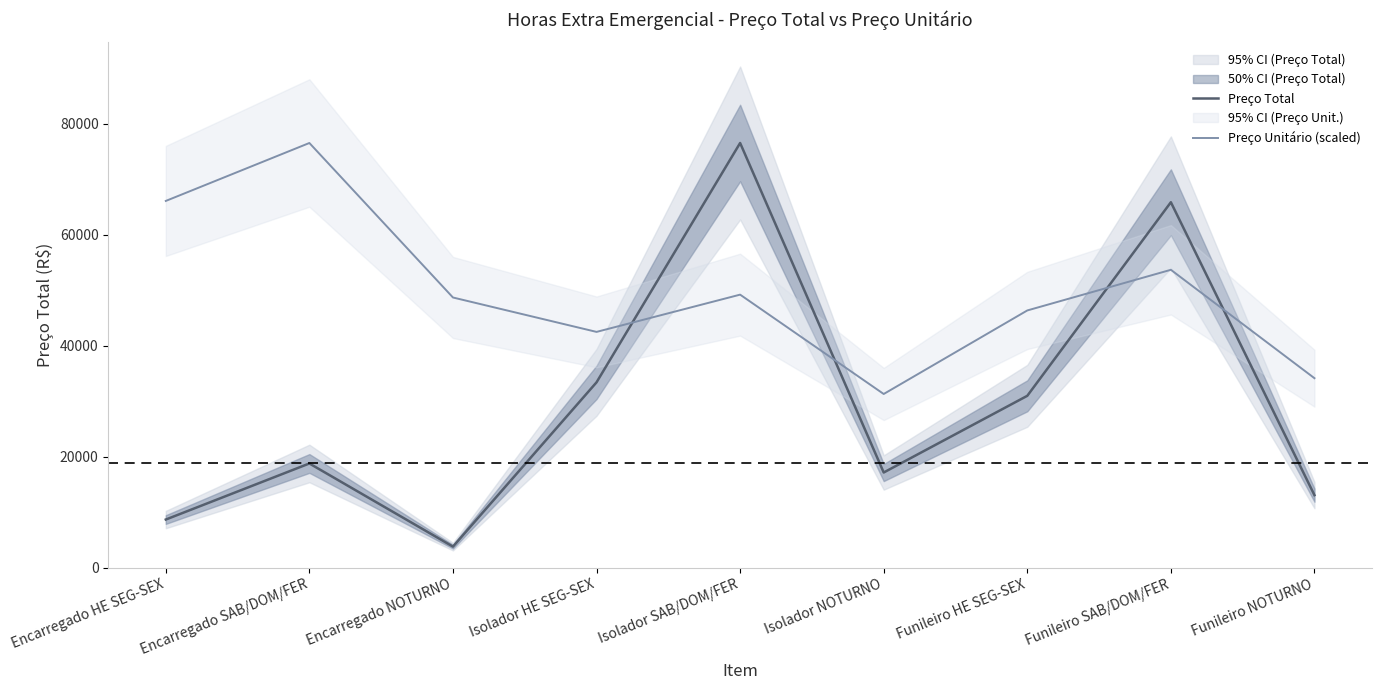

Which series ends up on top after the final intersection of Preço Total and Preço Unitário (scaled)?

Preço Unitário (scaled)